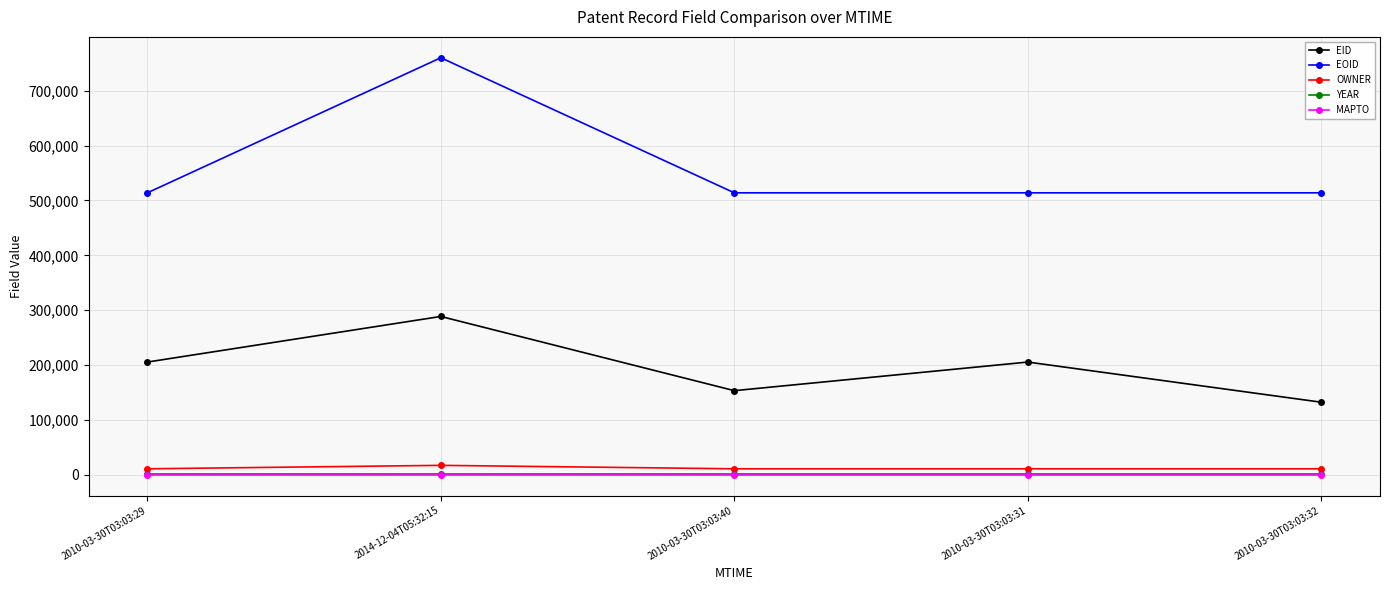

What is the maximum value for OWNER?

17063